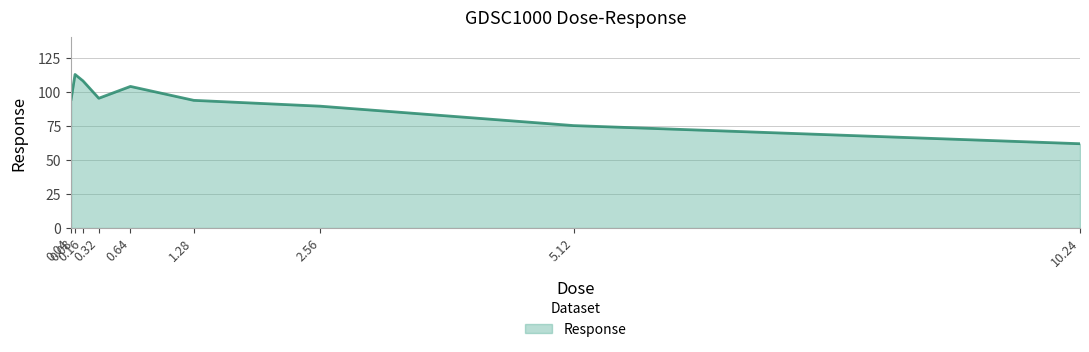

Is it true that the value at 5.12 is 118.1?

False